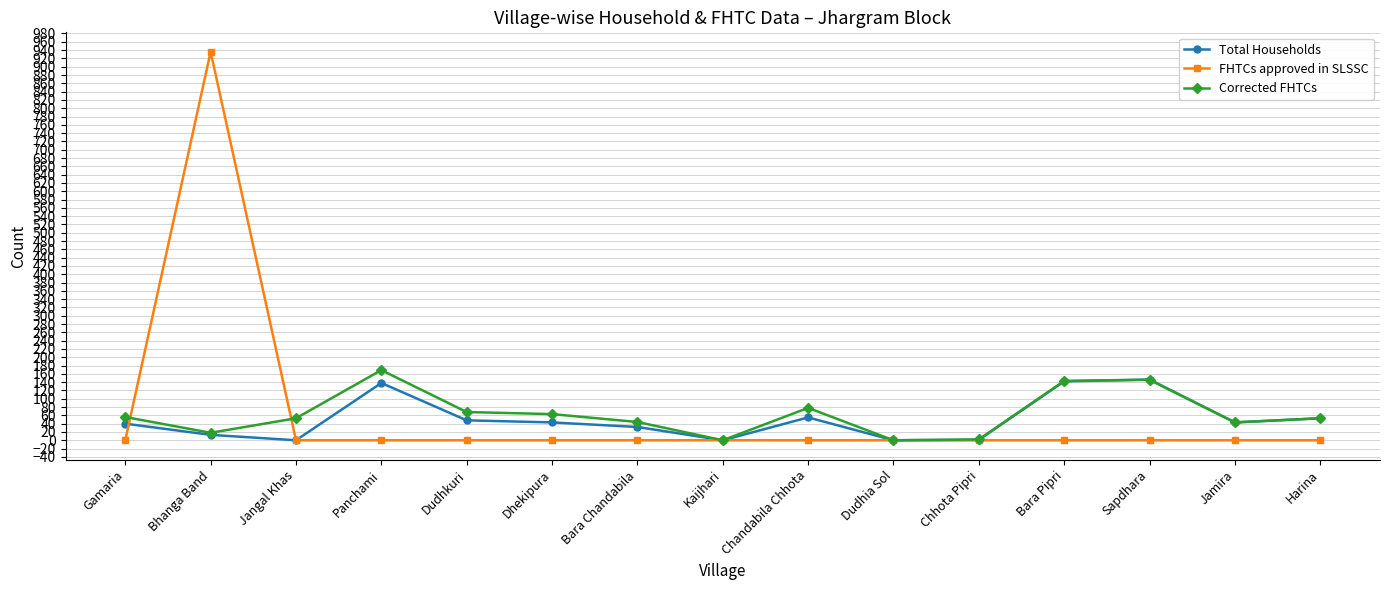

Rank the series by their maximum value, from lowest to highest.

Total Households, Corrected FHTCs, FHTCs approved in SLSSC